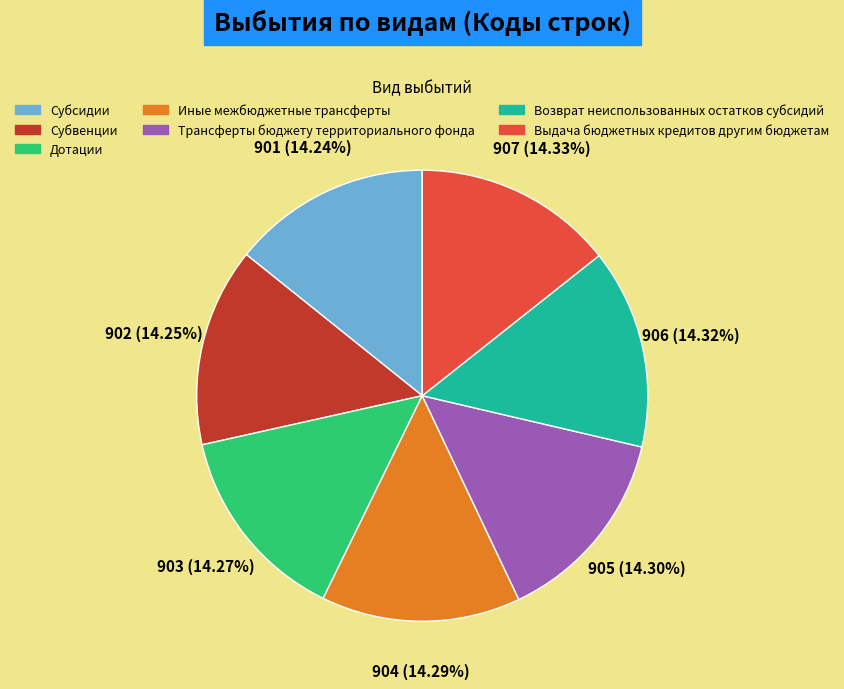

Do Субвенции and Субсидии together represent more than half of the pie?

No